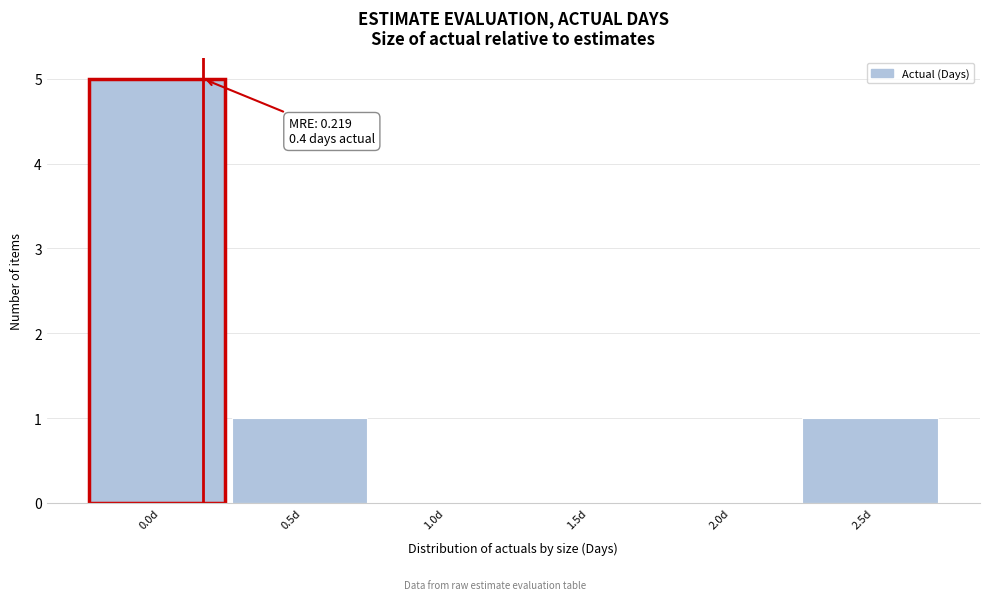

Reading left to right, what are all the values shown in this chart?

0.0d=5	0.5d=1	1.0d=0	1.5d=0	2.0d=0	2.5d=1